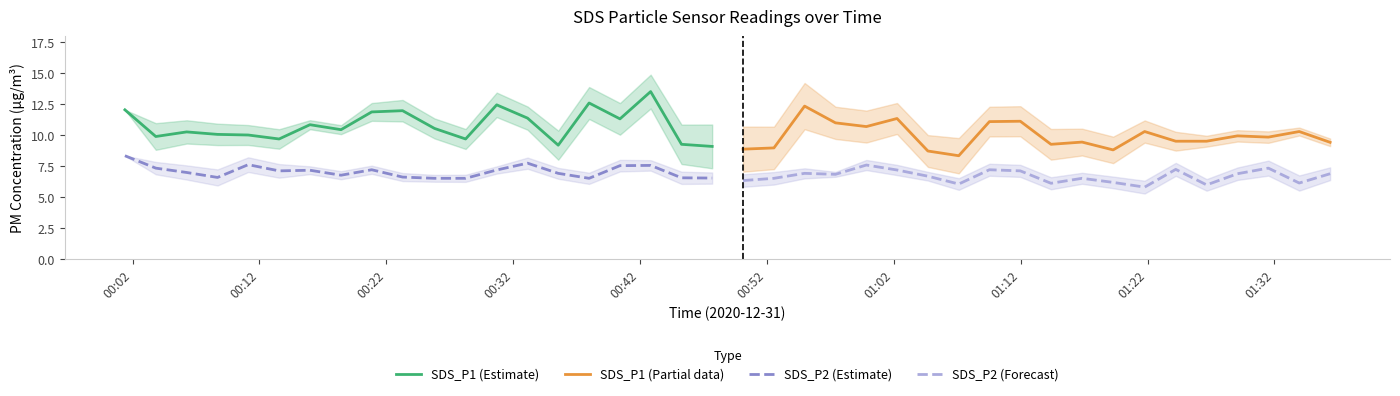

Reading right to left, transcribe all the data shown in this chart.

SDS_P1 (Estimate): 9.1	9.3	13.5	11.3	12.6	9.2	11.4	12.4	9.7	10.6	12.0	11.9	10.4	10.8	9.7	10.0	10.1	10.3	9.9	12.1
SDS_P1 (Partial data): 9.4	10.3	9.8	9.9	9.5	9.5	10.3	8.8	9.4	9.3	11.1	11.1	8.3	8.7	11.3	10.7	11.0	12.3	9.0	8.9
SDS_P2 (Estimate): 6.5	6.6	7.6	7.5	6.5	6.9	7.8	7.2	6.5	6.5	6.6	7.2	6.8	7.2	7.1	7.6	6.6	7.0	7.3	8.3
SDS_P2 (Forecast): 6.9	6.2	7.3	6.9	6.0	7.2	5.8	6.2	6.5	6.1	7.1	7.2	6.1	6.7	7.2	7.6	6.8	6.9	6.5	6.3